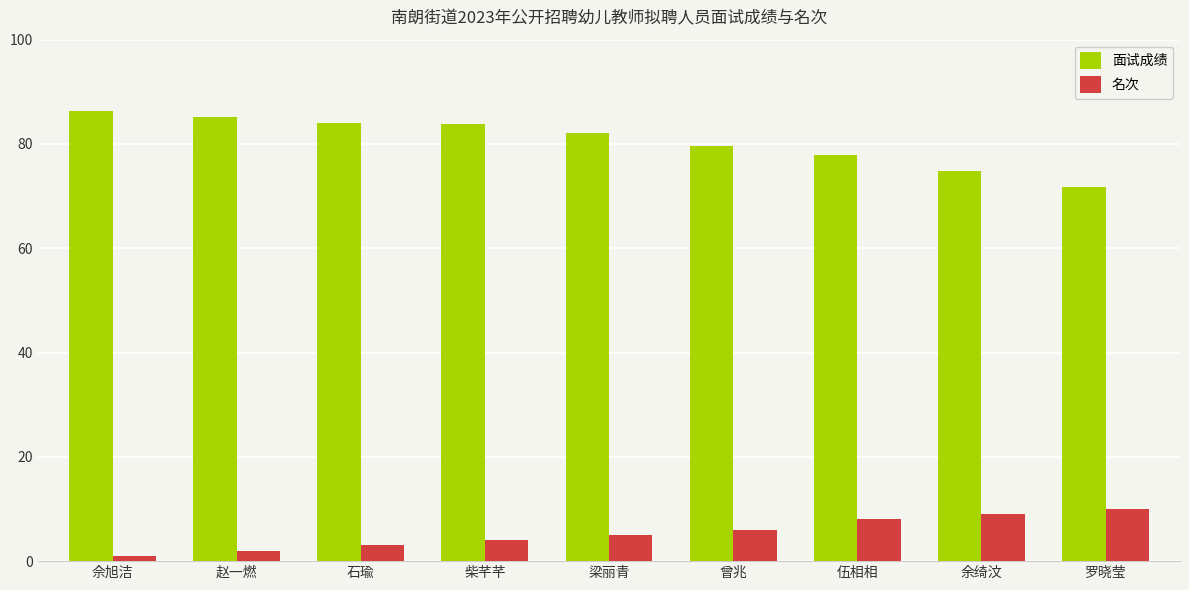

What position from the right is 余绮汶?

2